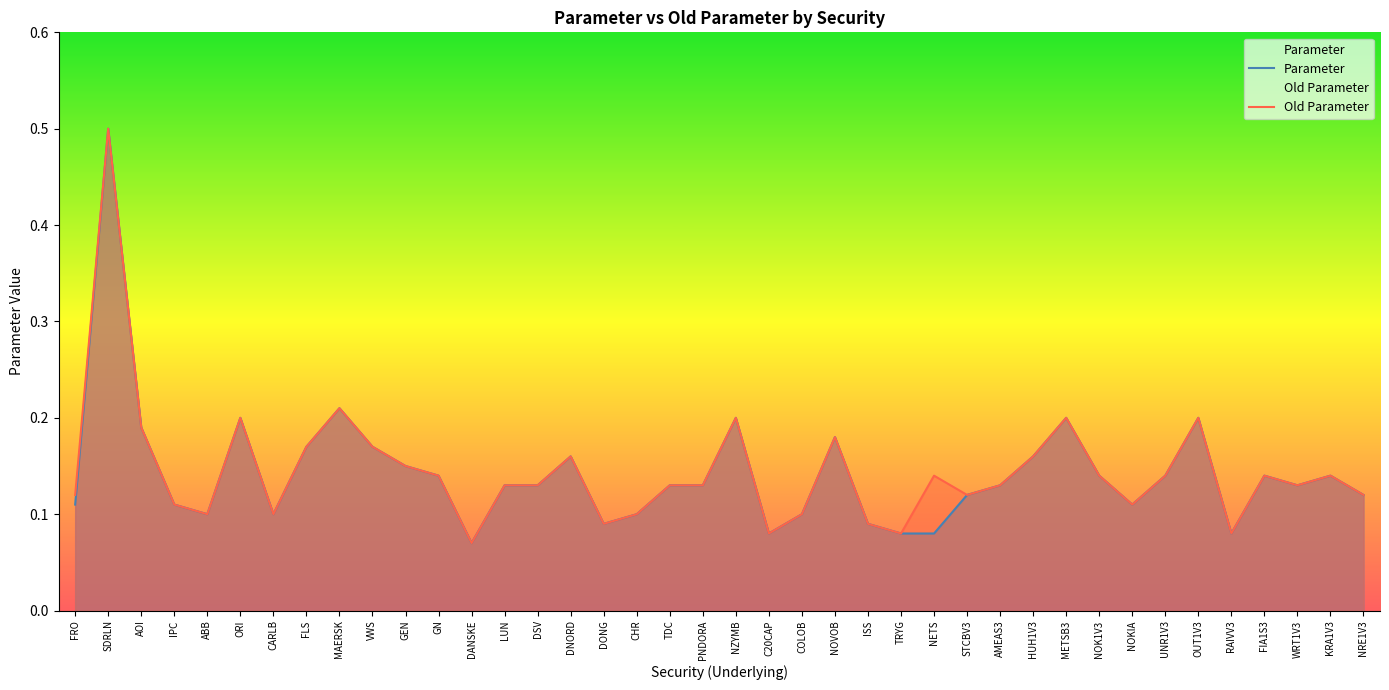

Reading left to right, transcribe all the data shown in this chart.

Parameter: FRO=0.1	SDRLN=0.5	AOI=0.2	IPC=0.1	ABB=0.1	ORI=0.2	CARLB=0.1	FLS=0.2	MAERSK=0.2	VWS=0.2	GEN=0.1	GN=0.1	DANSKE=0.1	LUN=0.1	DSV=0.1	DNORD=0.2	DONG=0.1	CHR=0.1	TDC=0.1	PNDORA=0.1	NZYMB=0.2	C20CAP=0.1	COLOB=0.1	NOVOB=0.2	ISS=0.1	TRYG=0.1	NETS=0.1	STCBV3=0.1	AMEAS3=0.1	HUH1V3=0.2	METSB3=0.2	NOK1V3=0.1	NOKIA=0.1	UNR1V3=0.1	OUT1V3=0.2	RAIVV3=0.1	FIA1S3=0.1	WRT1V3=0.1	KRA1V3=0.1	NRE1V3=0.1
Old Parameter: FRO=0.1	SDRLN=0.5	AOI=0.2	IPC=0.1	ABB=0.1	ORI=0.2	CARLB=0.1	FLS=0.2	MAERSK=0.2	VWS=0.2	GEN=0.1	GN=0.1	DANSKE=0.1	LUN=0.1	DSV=0.1	DNORD=0.2	DONG=0.1	CHR=0.1	TDC=0.1	PNDORA=0.1	NZYMB=0.2	C20CAP=0.1	COLOB=0.1	NOVOB=0.2	ISS=0.1	TRYG=0.1	NETS=0.1	STCBV3=0.1	AMEAS3=0.1	HUH1V3=0.2	METSB3=0.2	NOK1V3=0.1	NOKIA=0.1	UNR1V3=0.1	OUT1V3=0.2	RAIVV3=0.1	FIA1S3=0.1	WRT1V3=0.1	KRA1V3=0.1	NRE1V3=0.1